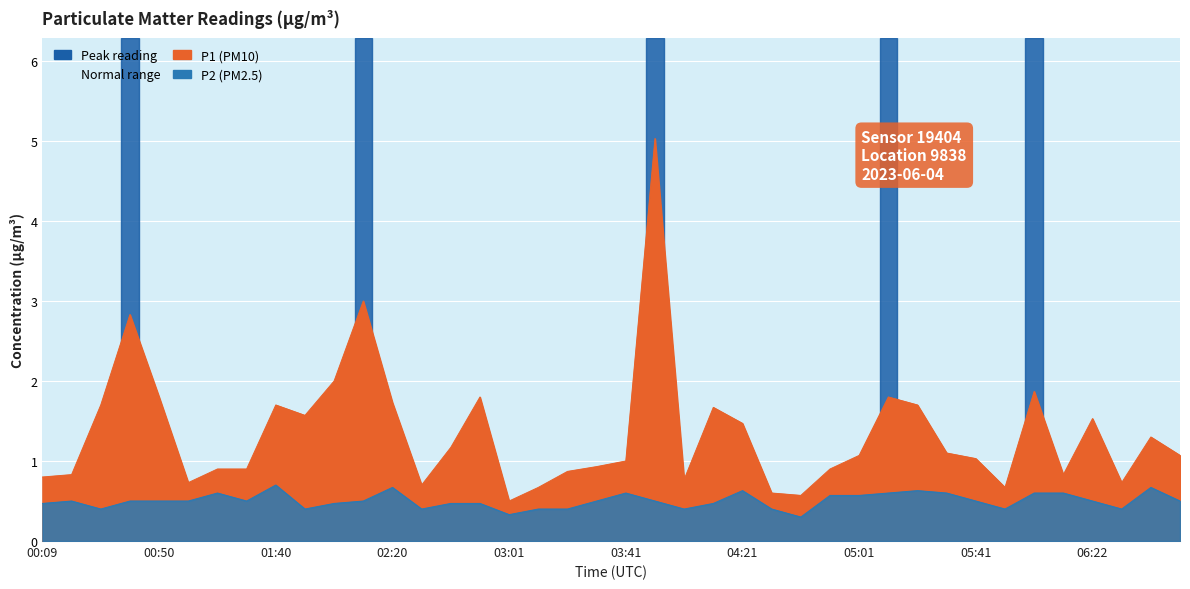

At how many categories does at least one series exceed 0?

40